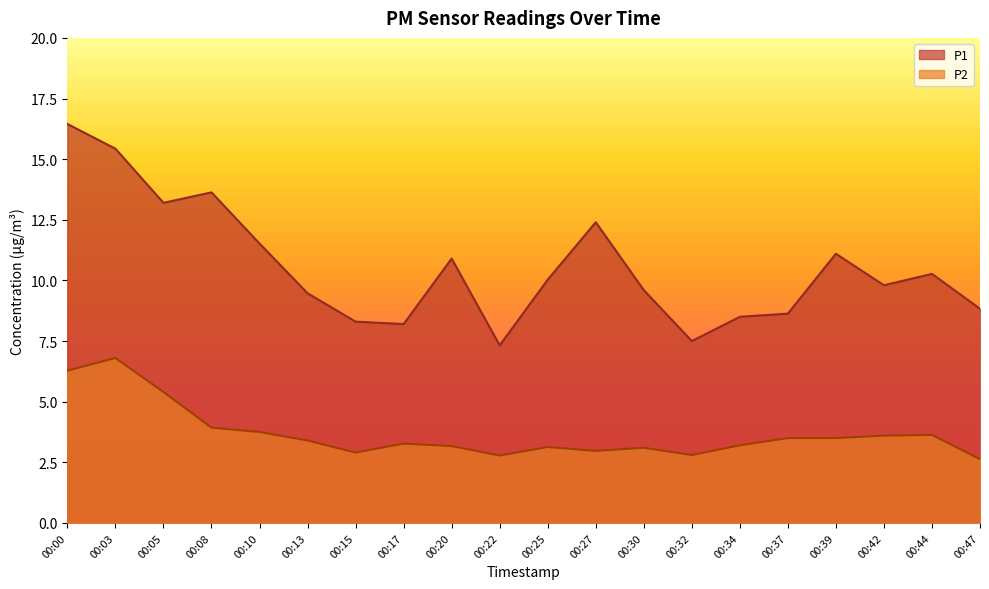

Rank the series at 00:08 from lowest to highest value.

P2, P1